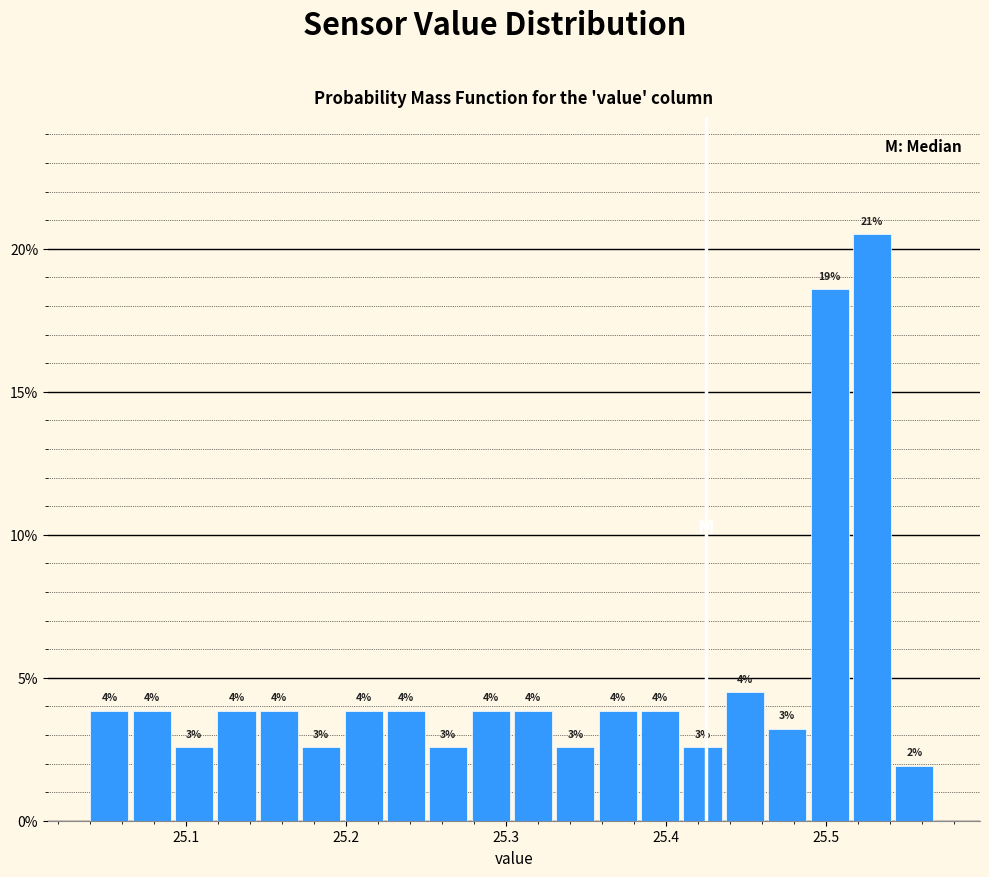

Read against the x-axis, roughly where is the centre of the tallest bar?

25.53